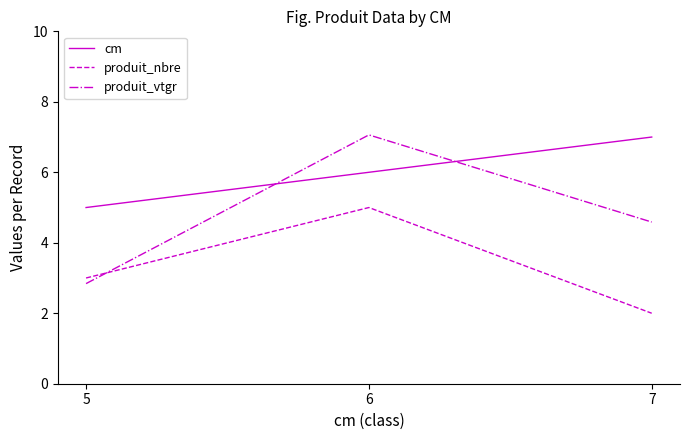

What is the smallest value displayed?

2.0